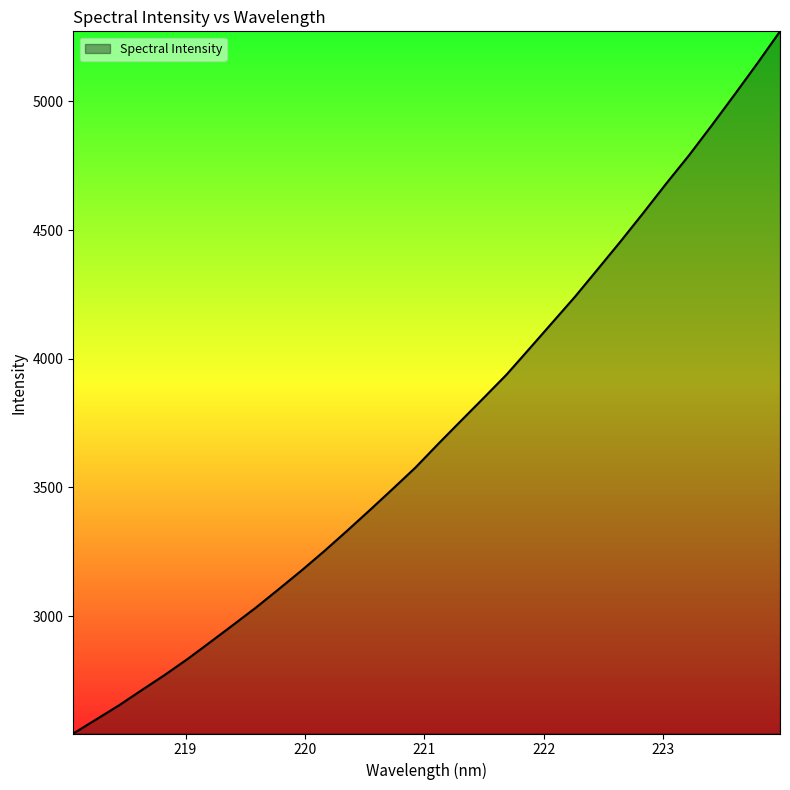

Reading left to right, transcribe all the data shown in this chart.

2543.4	2598.0	2652.7	2712.1	2770.5	2832.6	2898.5	2965.2	3032.6	3104.2	3176.6	3252.3	3331.2	3411.9	3493.9	3577.1	3669.2	3759.0	3848.4	3938.7	4039.0	4140.0	4241.0	4348.2	4455.9	4566.9	4680.3	4790.0	4906.5	5025.9	5147.2	5272.2